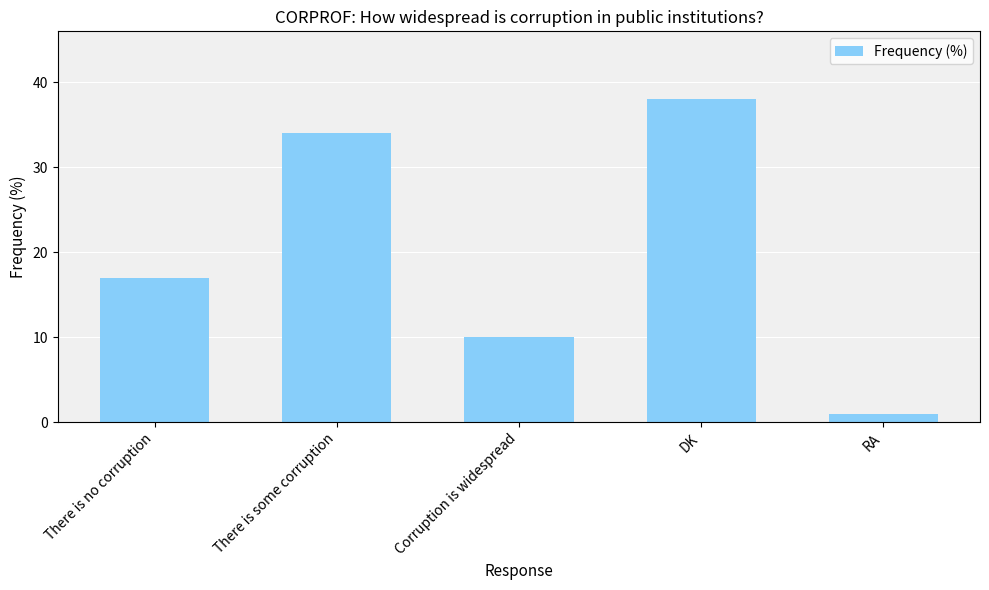

What is the difference between the maximum and second lowest values?

28